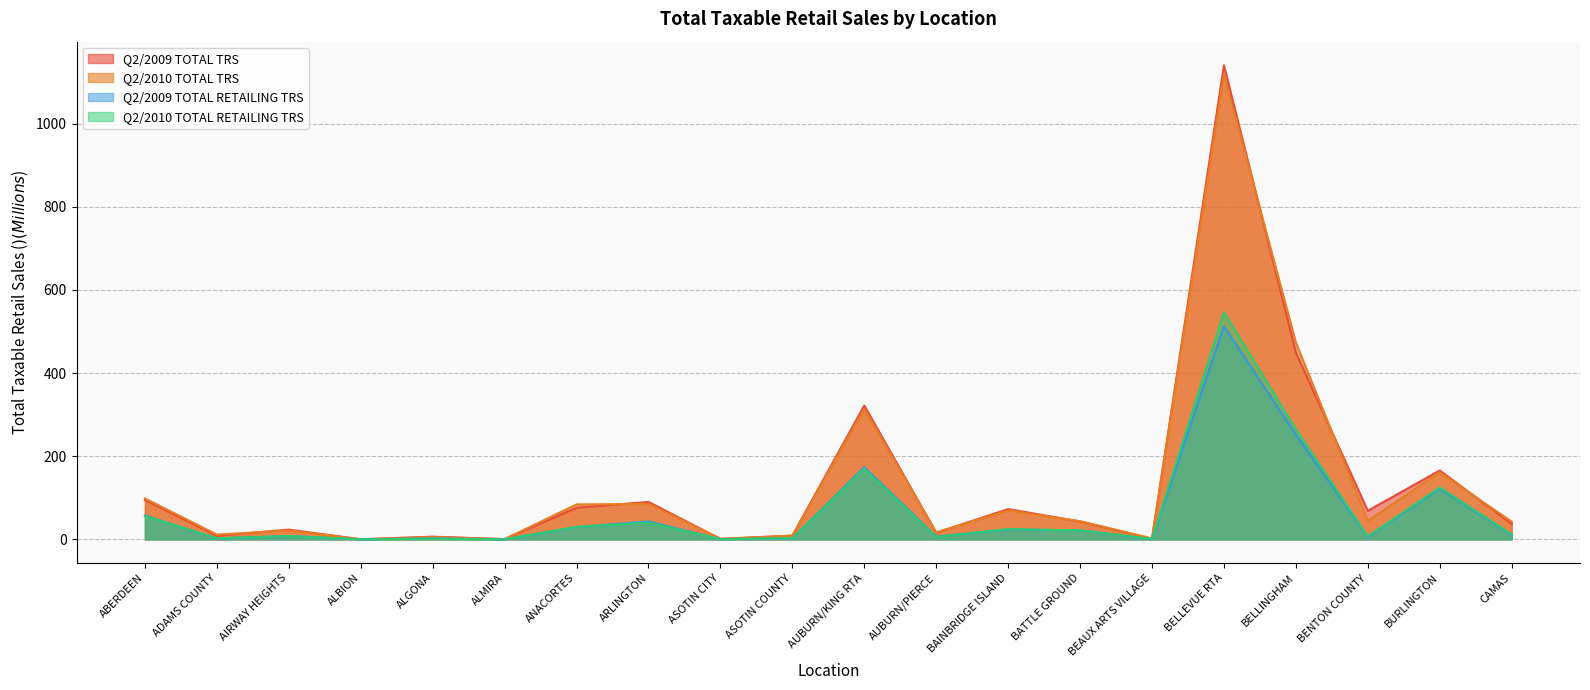

What is the difference between the Q2/2009 TOTAL RETAILING TRS values at ASOTIN COUNTY and ADAMS COUNTY?

0.4